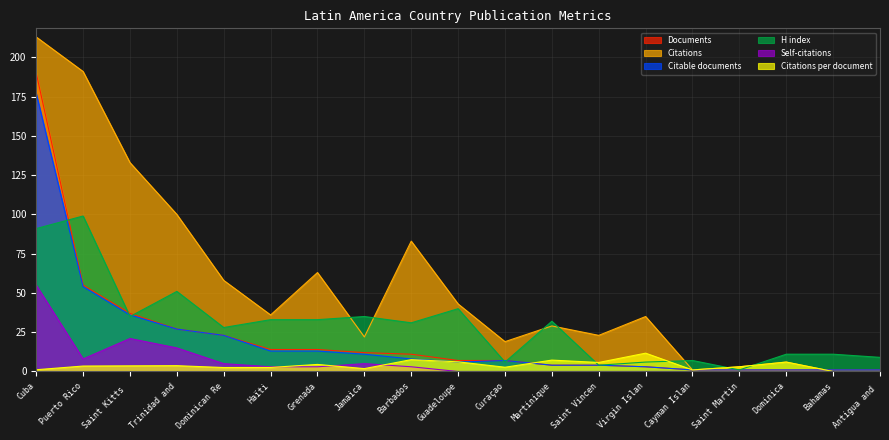

What is the label of the 10th point from the left?

Guadeloupe